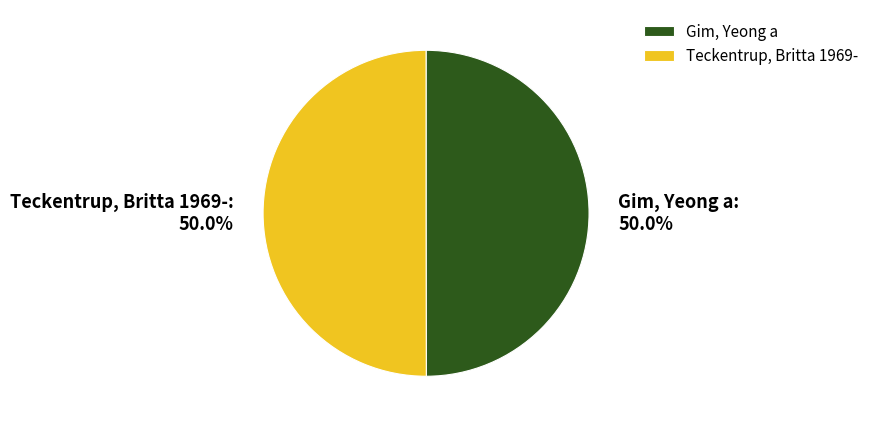

Do Teckentrup, Britta 1969- and Gim, Yeong a together represent more than half of the pie?

Yes